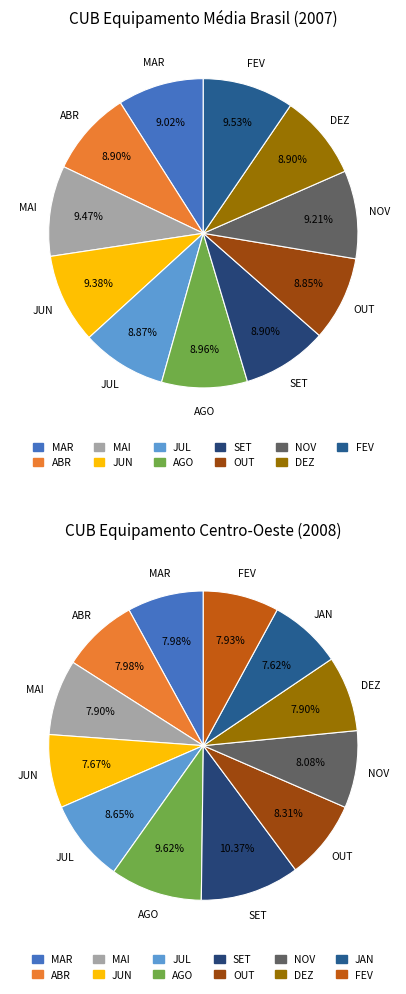

Is there any slice that represents more than half of the pie?

No